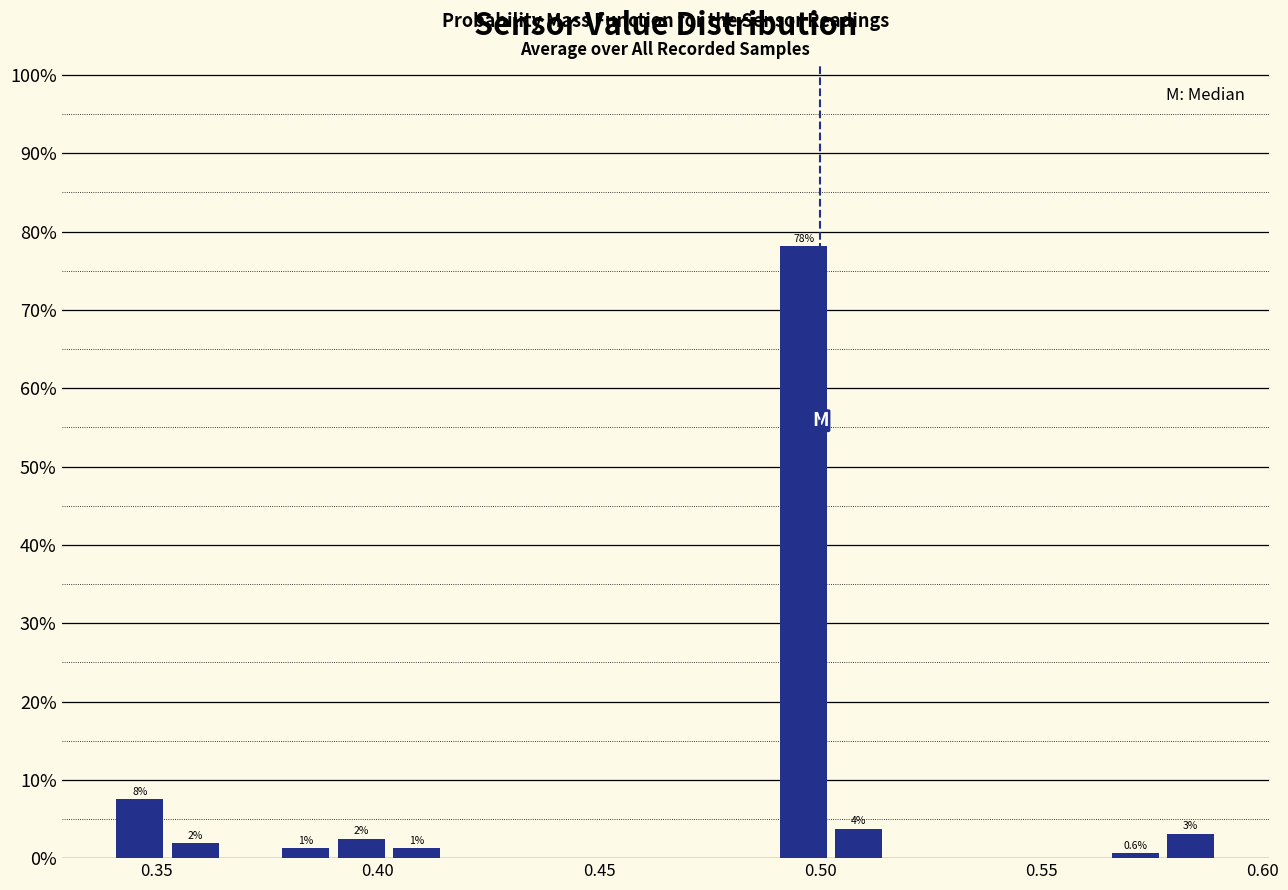

Read against the x-axis, roughly where is the centre of the tallest bar?

0.495